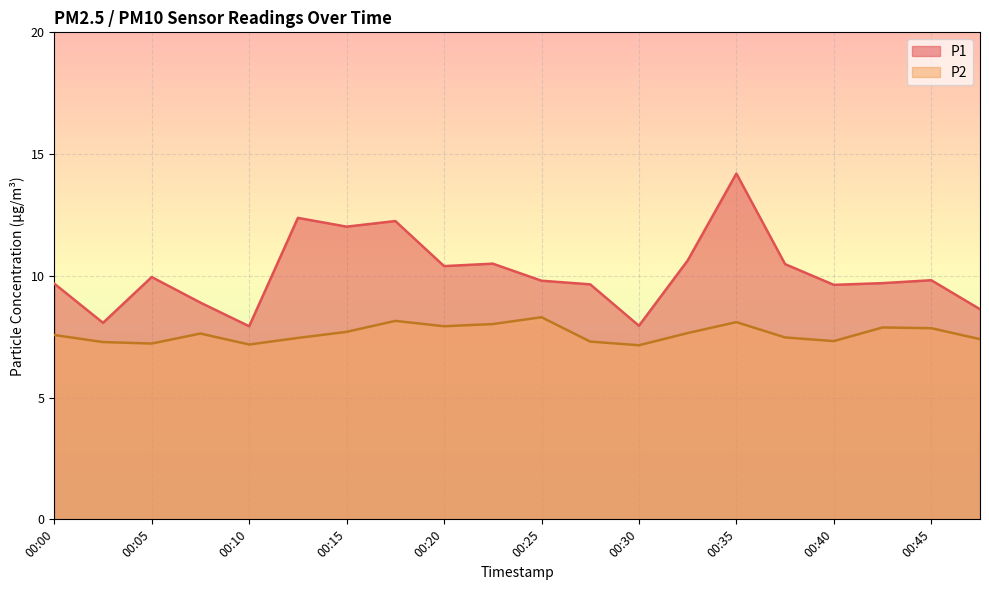

Which series has the largest range (max minus min)?

P1